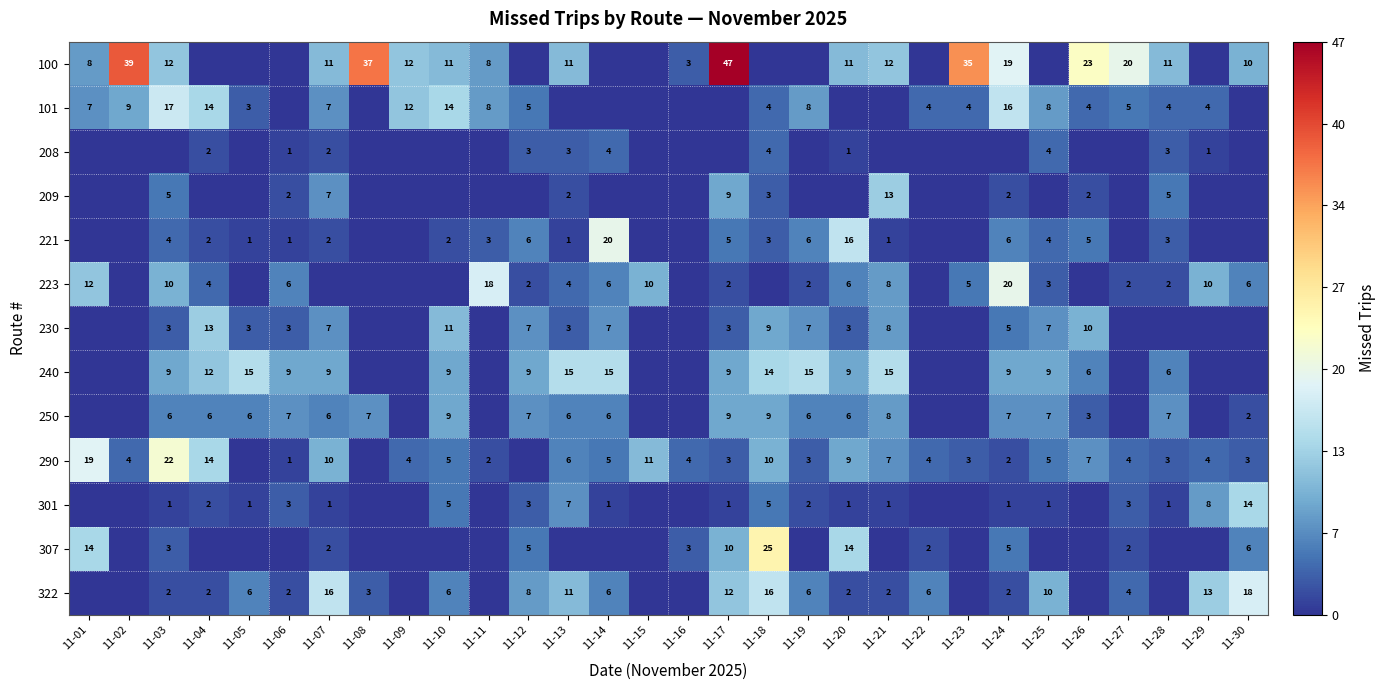

What is the total value across all series at 11-28?

45